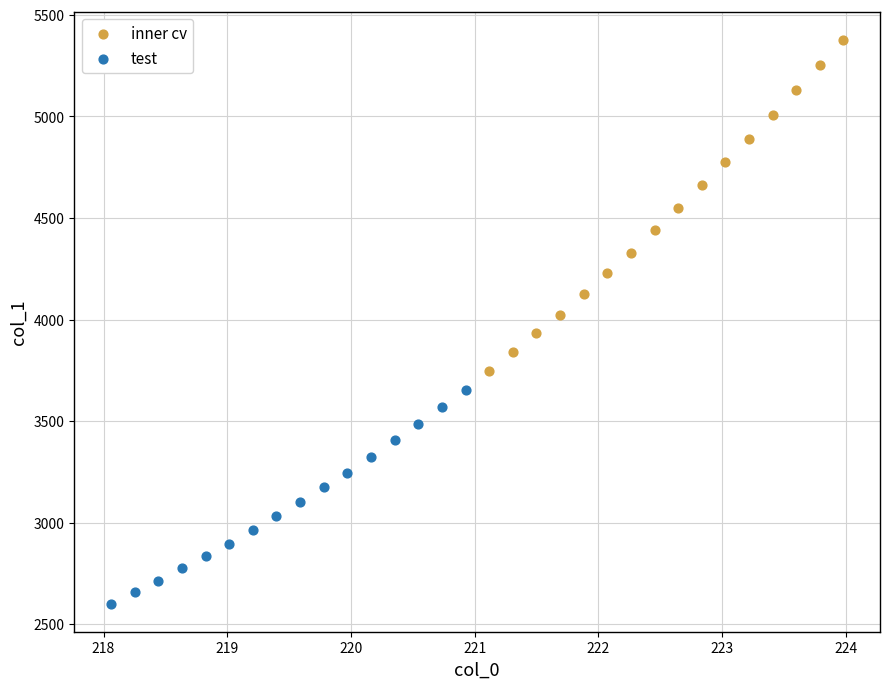

Which series contains the lowest Y value?

test